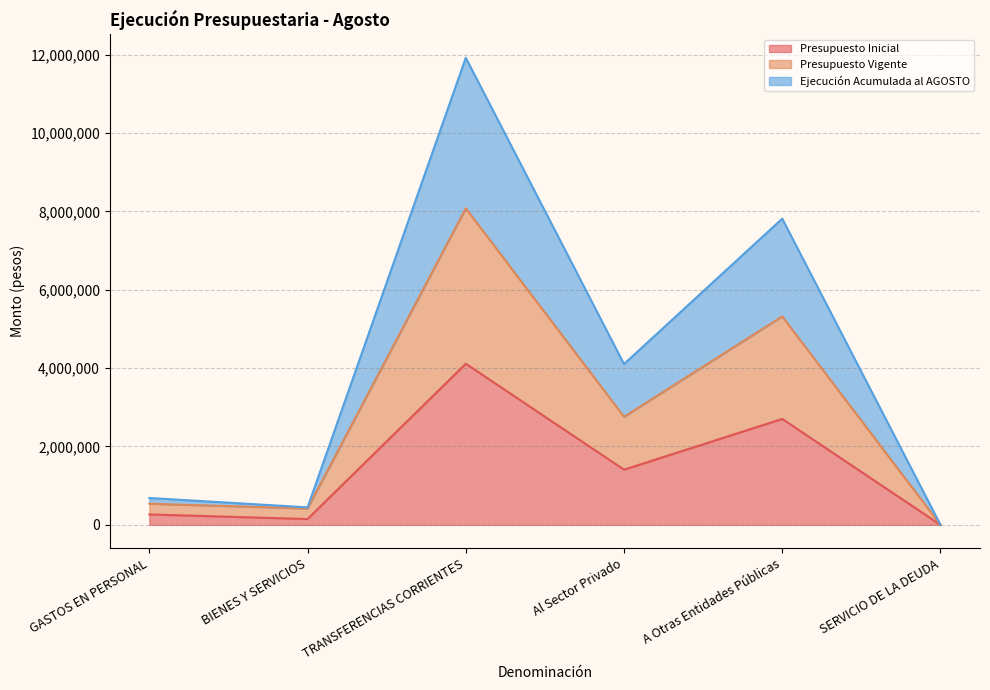

What is the sum of the Presupuesto Vigente values at Al Sector Privado and TRANSFERENCIAS CORRIENTES?

10837706